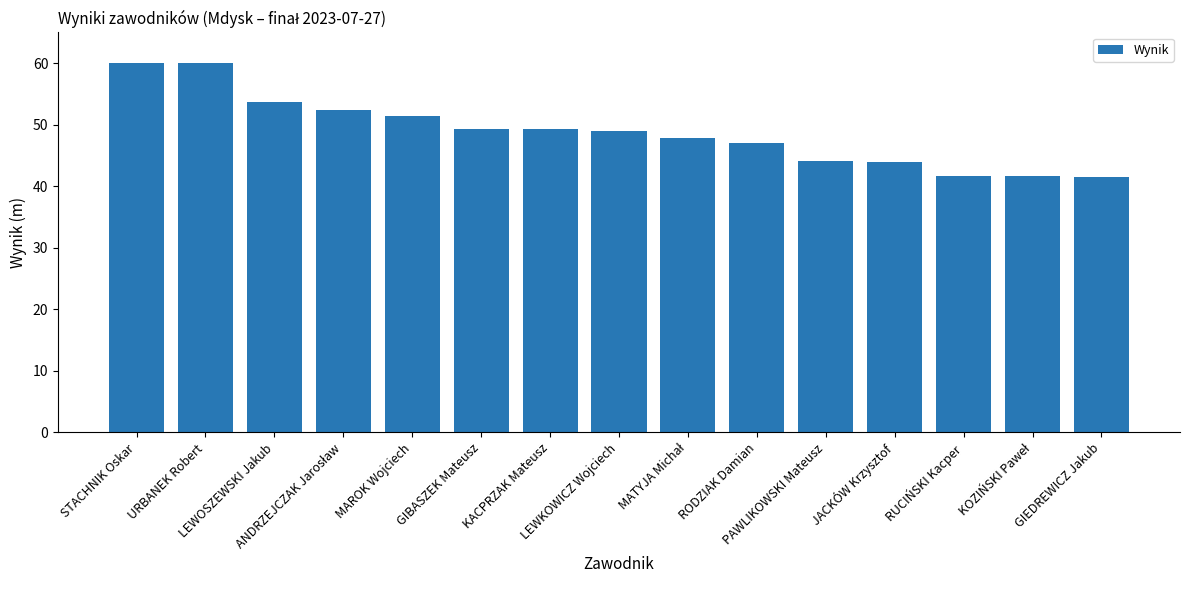

What is the label of the 14th bar from the right?

URBANEK Robert